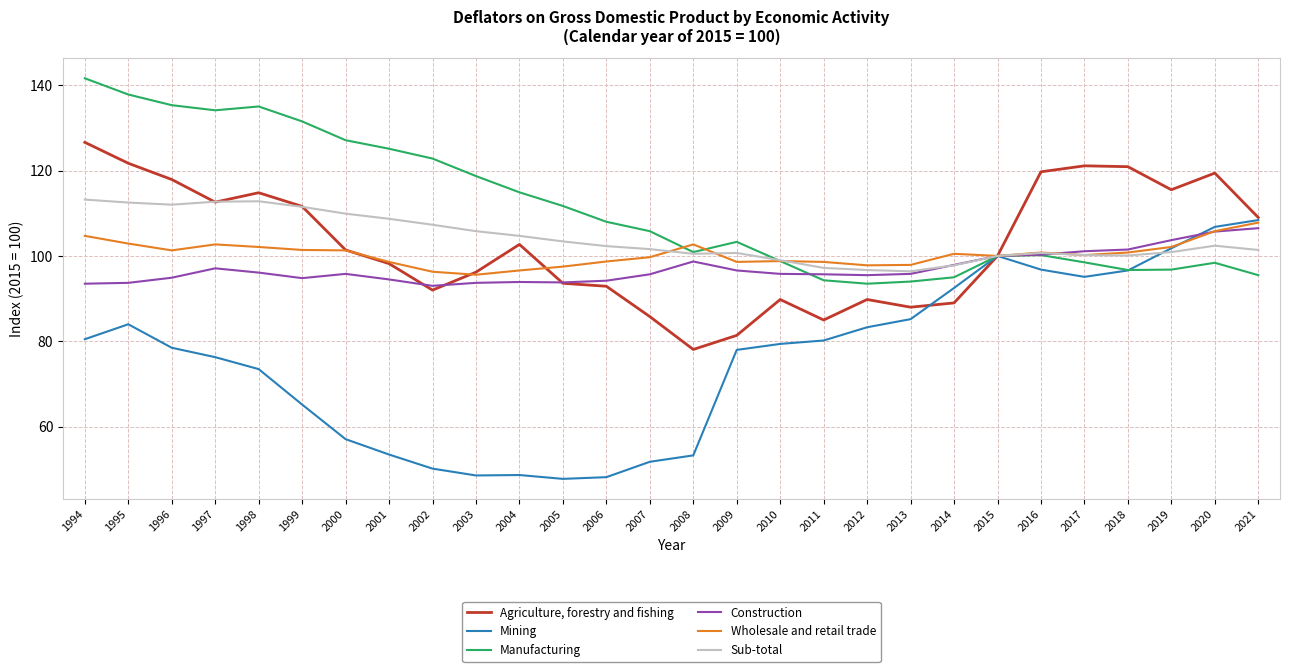

What is the total value across all series at 2008?

534.2